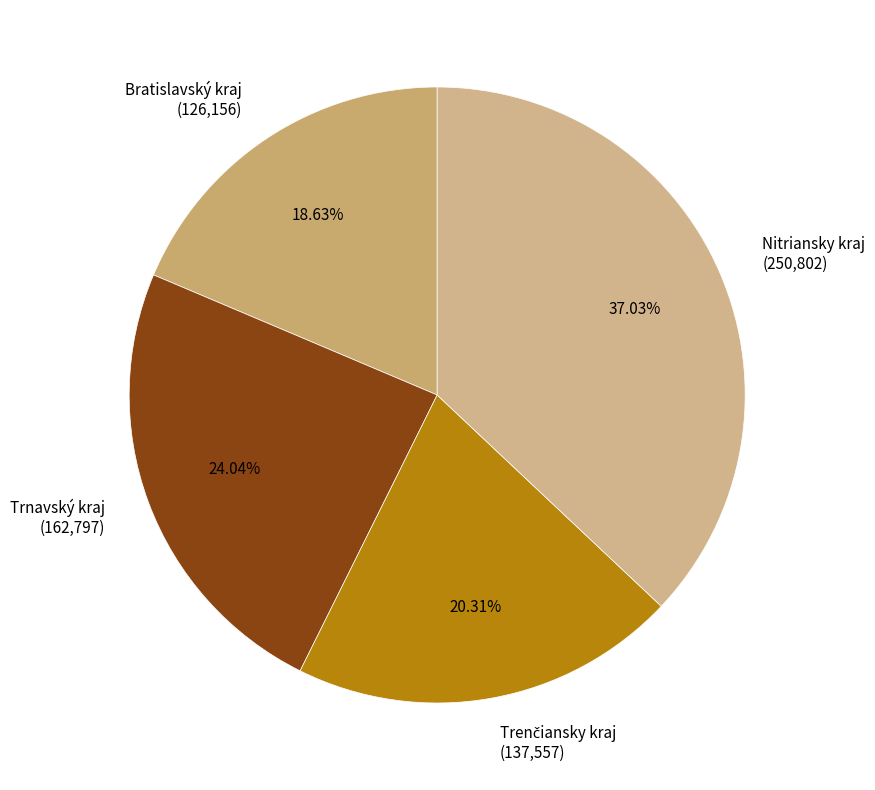

Count the number of slices in the pie.

4